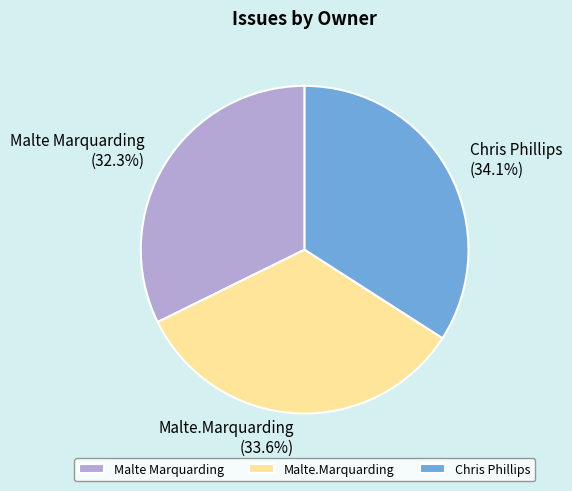

What percentage is the Malte Marquarding slice, to the nearest percent?

32%